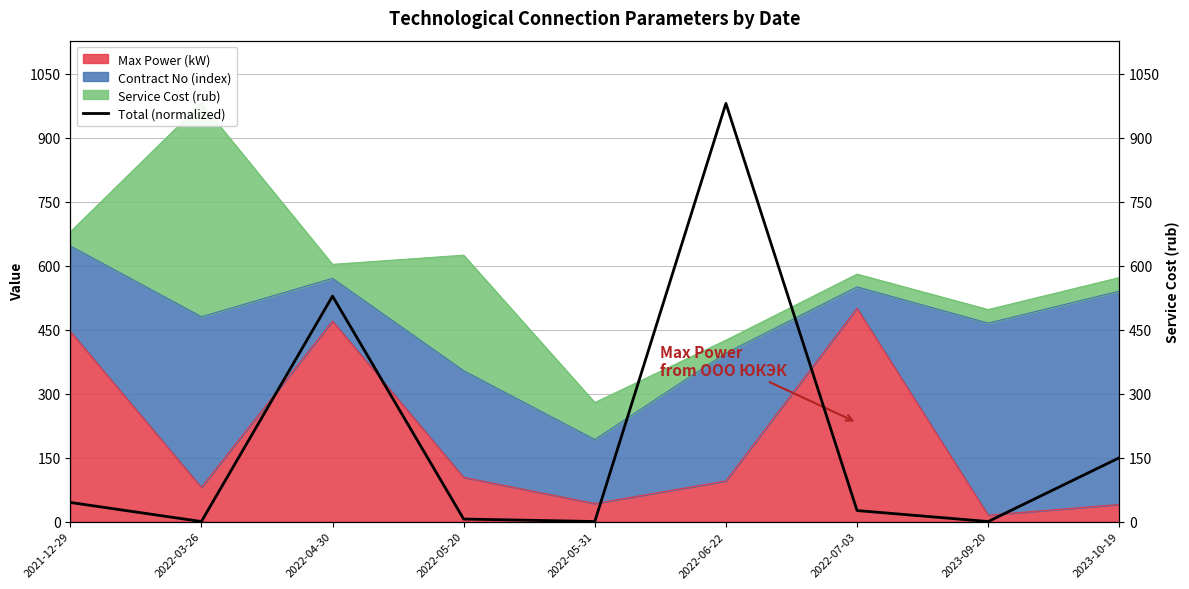

At which category does the chart reach its minimum across all series?

2022-03-26